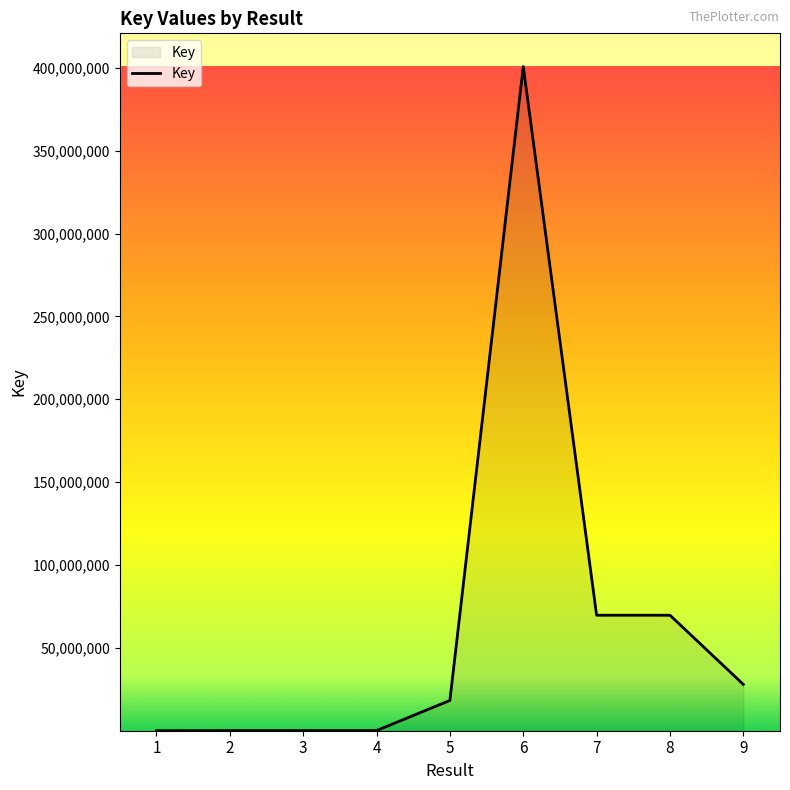

What is the ratio of the value at 7 to the value at 4?

776.8